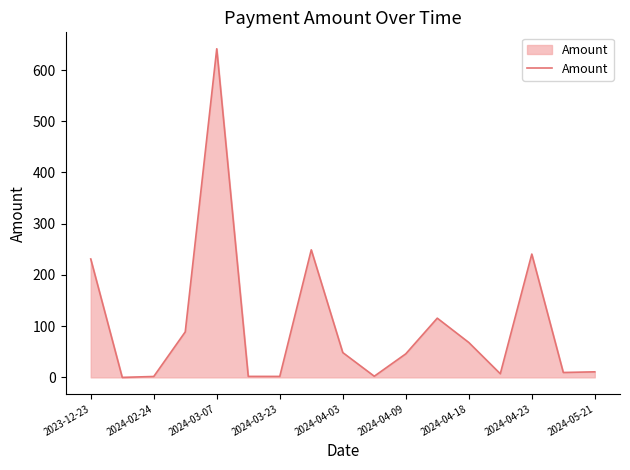

What is the difference between the maximum and minimum values?

641.5